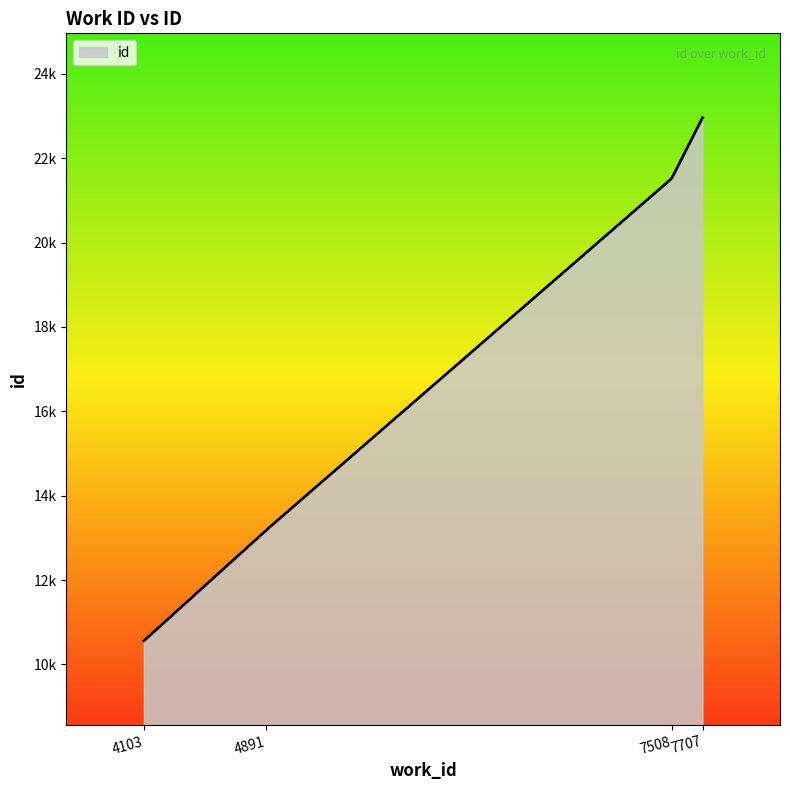

Reading right to left, list all the values displayed in this chart.

22961	21518	13180	10559